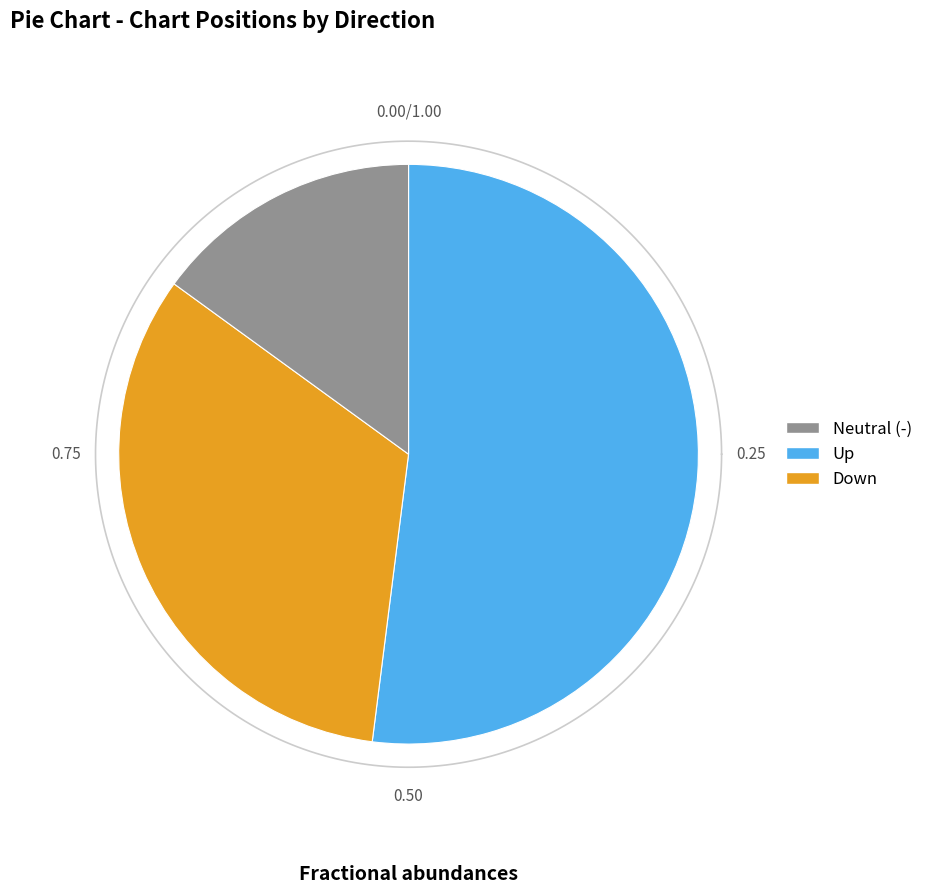

To the nearest percent, what is the combined percentage of - and down?

48%